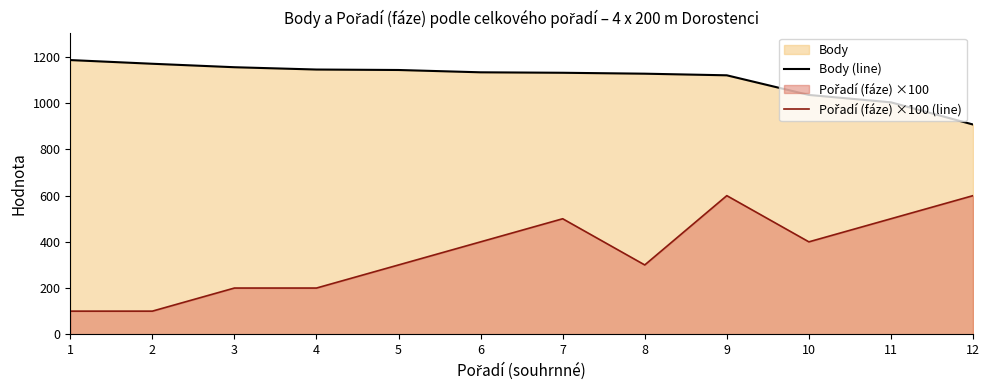

At which label is Pořadí (fáze) ×100 (line) closest to 350?

5